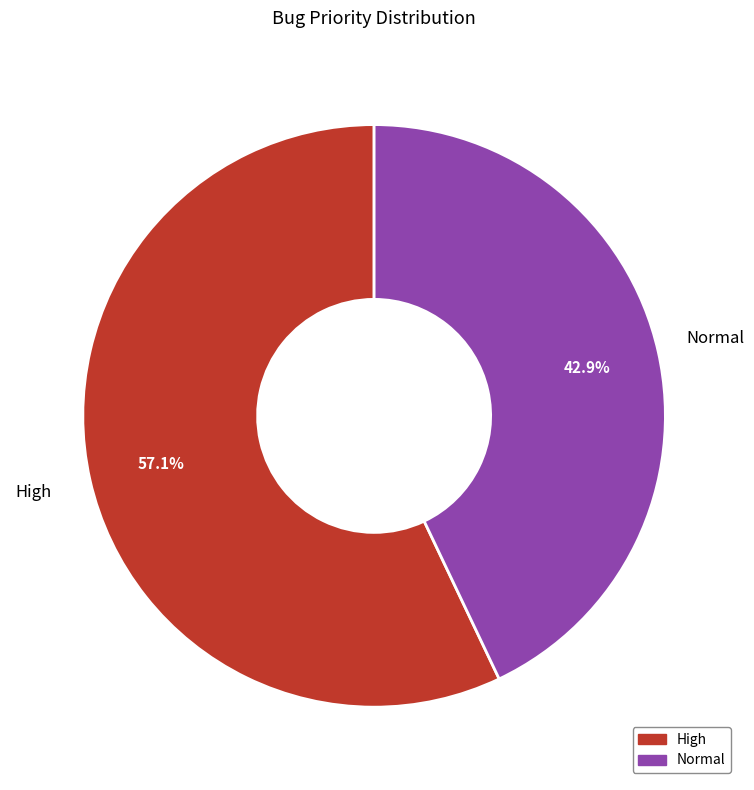

Which has a higher value, High or Normal?

High